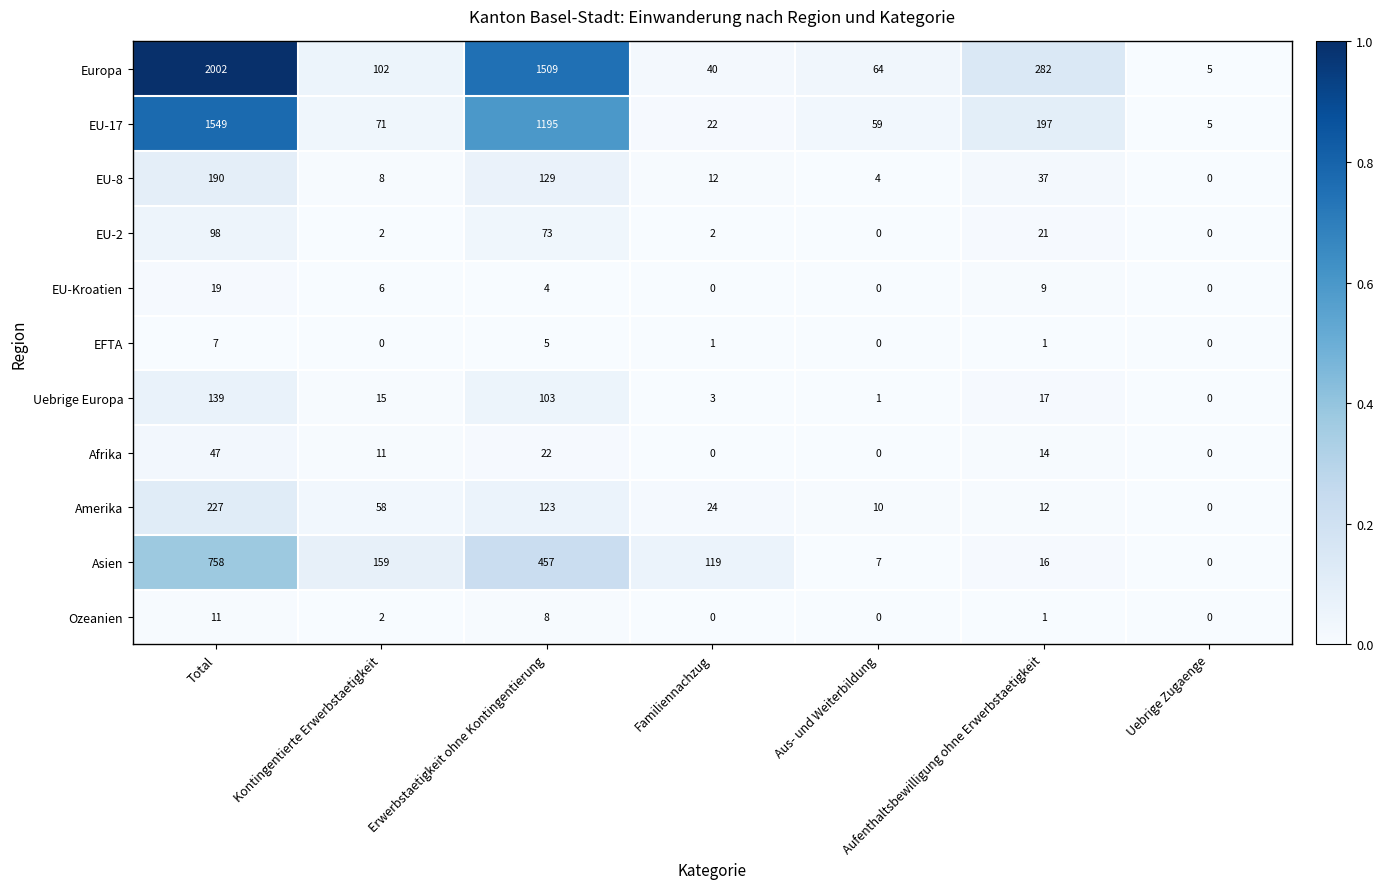

Which series changed the most between Total and Aufenthaltsbewilligung ohne Erwerbstaetigkeit?

Europa